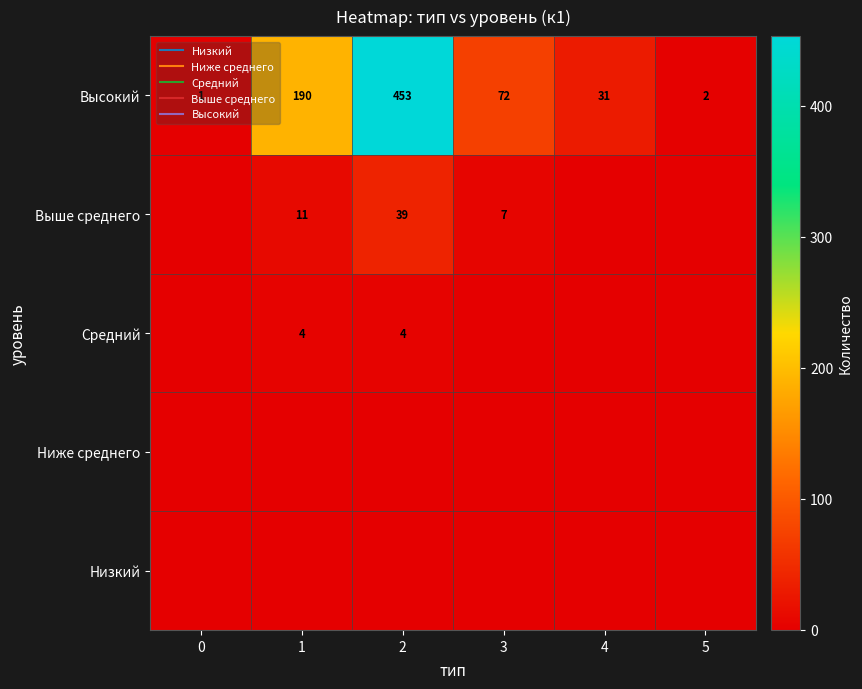

At how many categories does at least one series exceed 41?

3